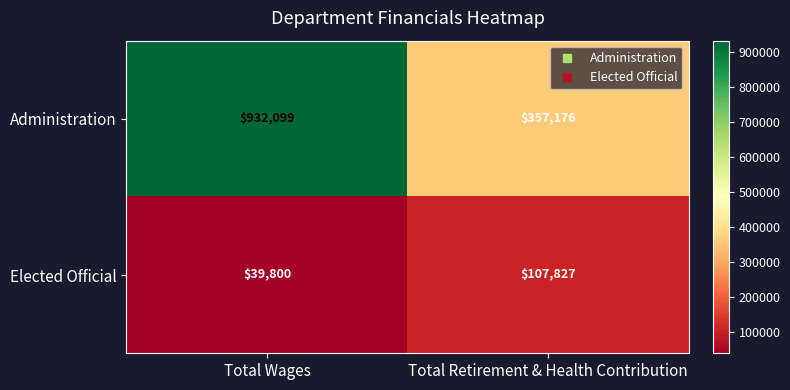

Where is Elected Official nearest to the value 73813?

Total Wages